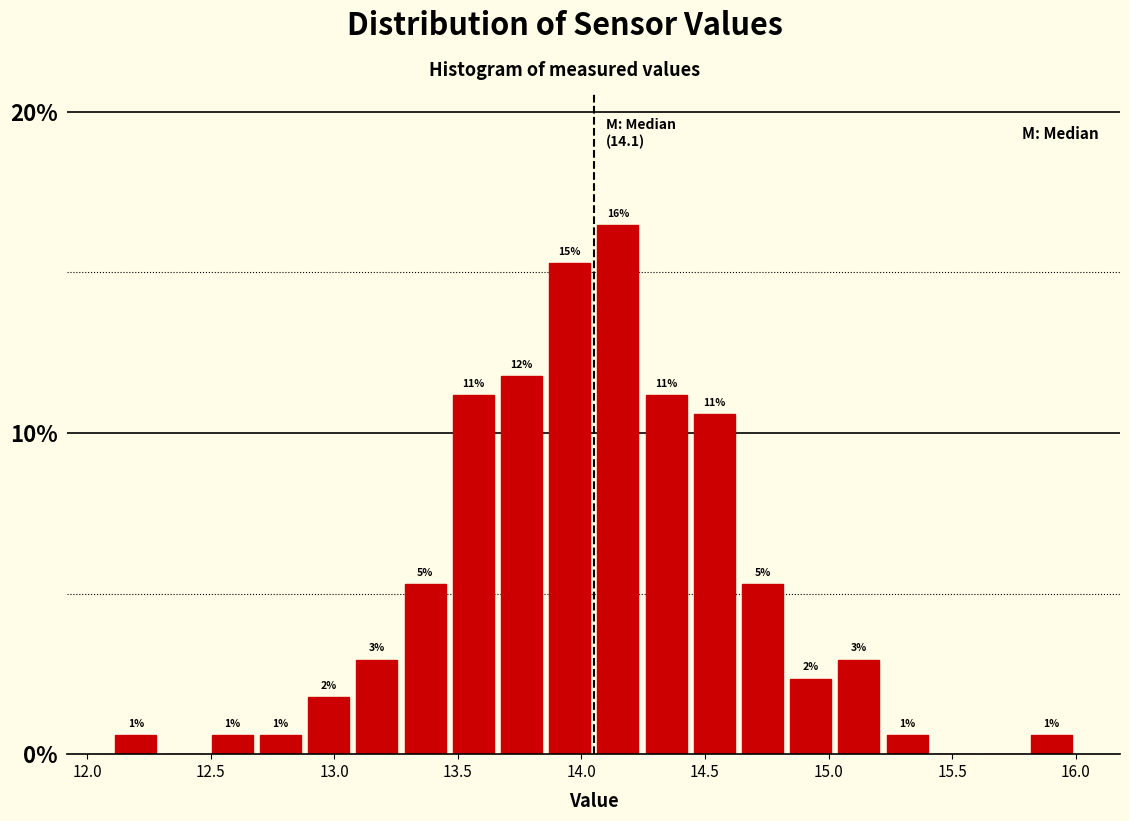

Around what value on the x-axis is the tallest bar? Give the approximate position of its centre, as read against the axis.

14.15